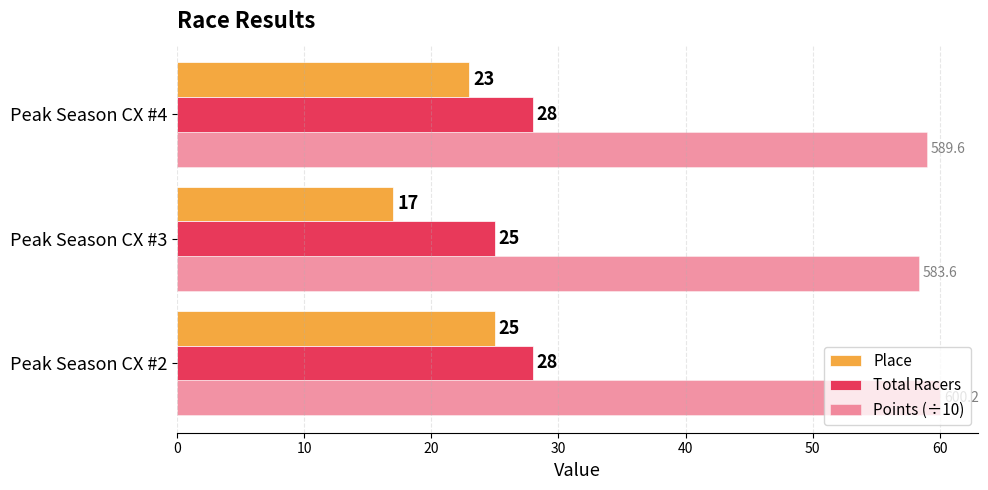

How many data points does each series have?

3